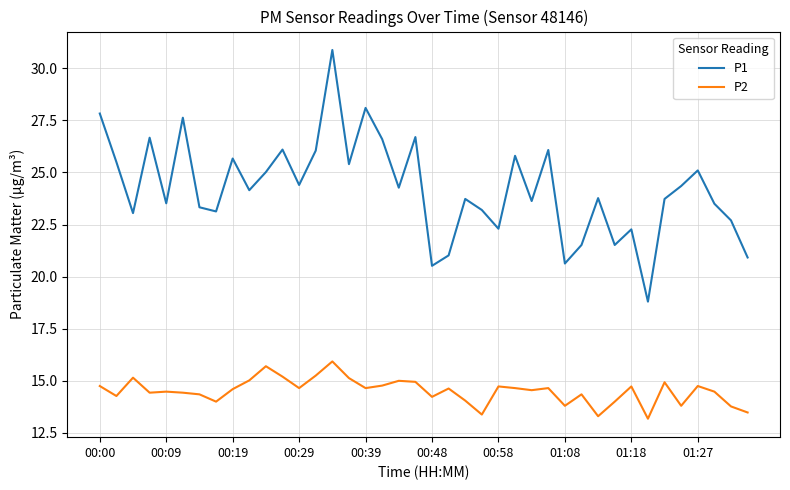

Rank the series by their maximum value, from lowest to highest.

P2, P1